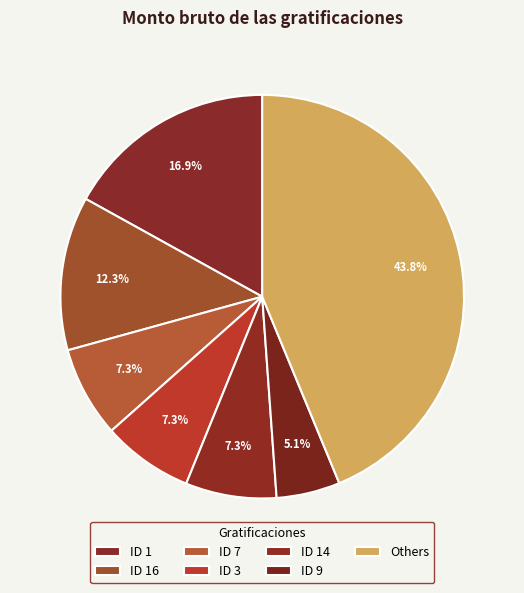

What percentage is the ID 7 slice, to the nearest percent?

7%